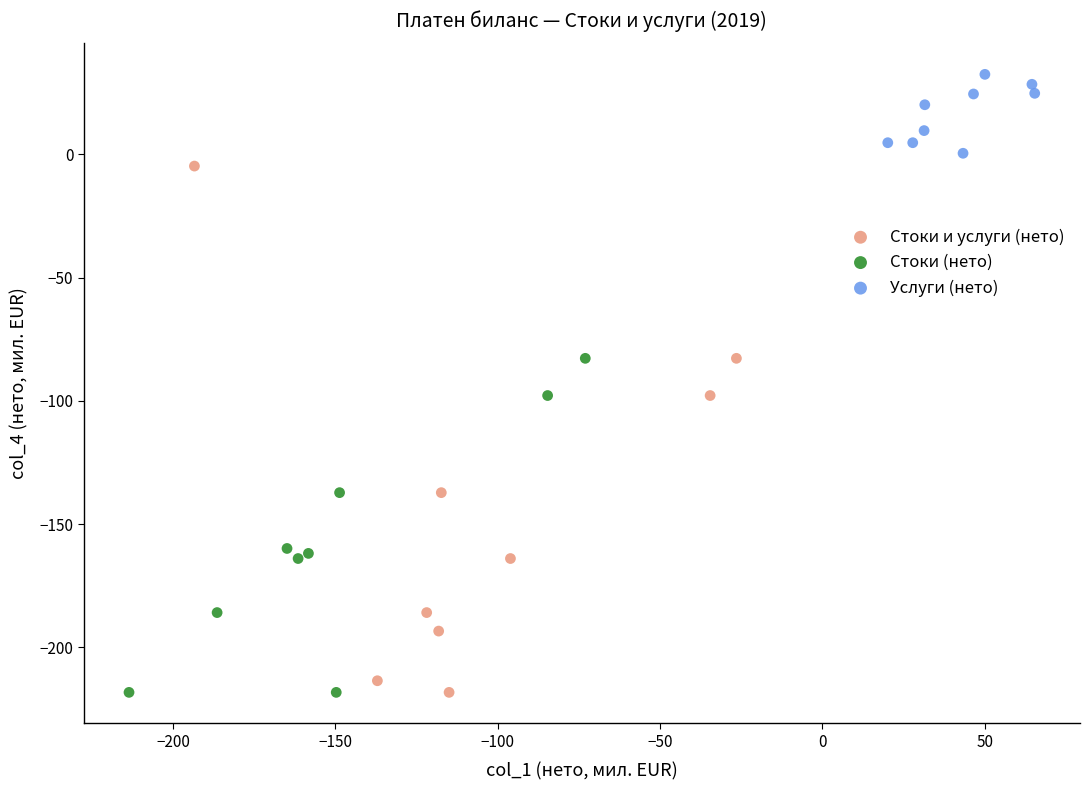

Which series has the widest spread of Y values?

Стоки и услуги (нето)